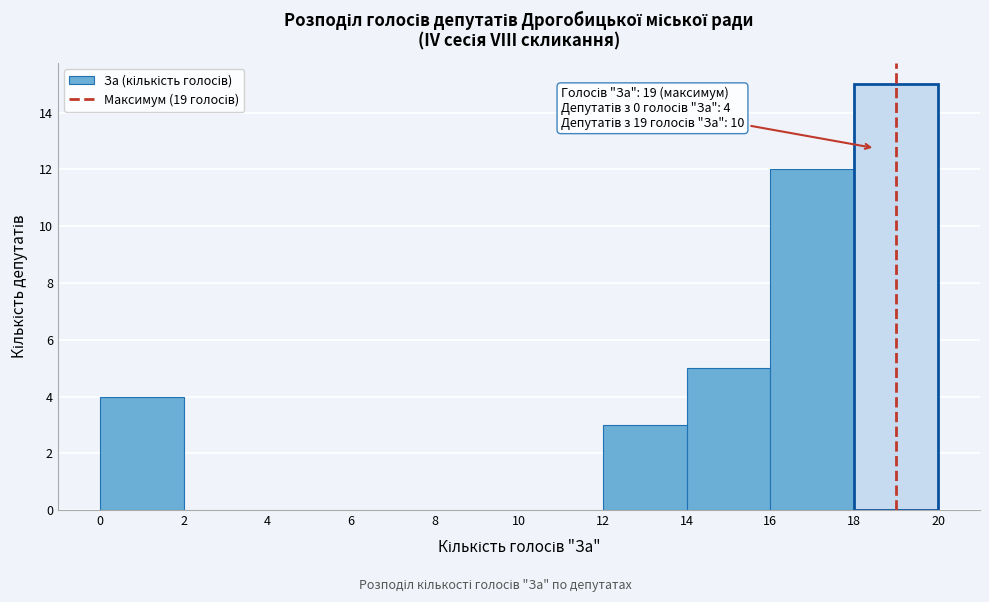

Over which range of the x-axis is the bar tallest?

18 to 20